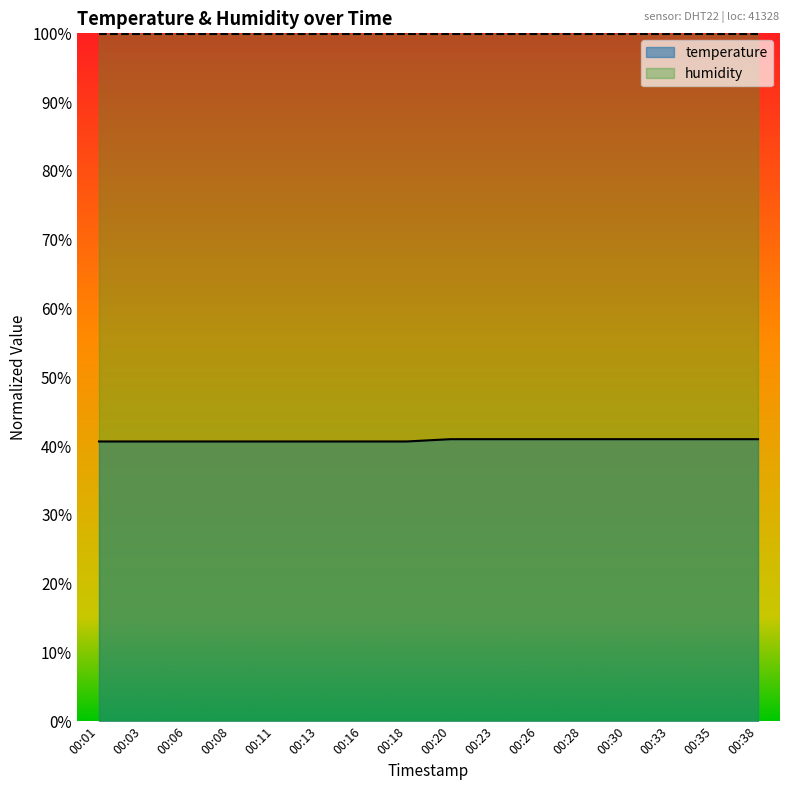

Rank the categories by value from highest to lowest.

00:20, 00:23, 00:26, 00:28, 00:30, 00:33, 00:35, 00:38, 00:01, 00:03, 00:06, 00:08, 00:11, 00:13, 00:16, 00:18